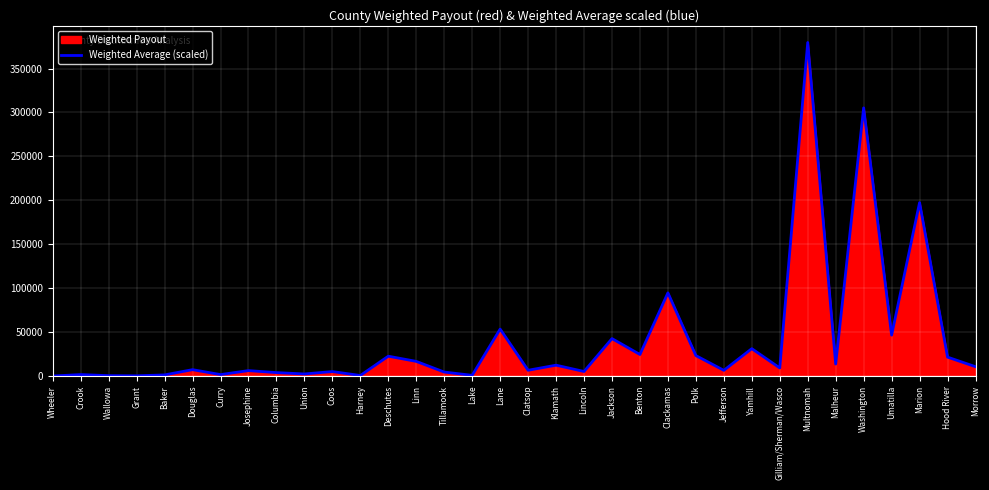

Reading left to right, list all the values displayed in this chart.

Wheeler=5.8	Crook=1636.1	Wallowa=424.4	Grant=249.2	Baker=1258.4	Douglas=7246.4	Curry=1637.3	Josephine=6163.4	Columbia=3899.9	Union=2343.0	Coos=5090.0	Harney=599.9	Deschutes=22576.1	Linn=16671.7	Tillamook=4522.6	Lake=784.7	Lane=53427.8	Clatsop=6561.5	Klamath=12354.6	Lincoln=5184.5	Jackson=42609.6	Benton=24499.6	Clackamas=94697.7	Polk=23274.3	Jefferson=6477.7	Yamhill=31152.5	Gilliam/Sherman/Wasco=9195.9	Multnomah=379658.5	Malheur=13646.2	Washington=305247.7	Umatilla=46541.9	Marion=197378.5	Hood River=21512.9	Morrow=10636.2